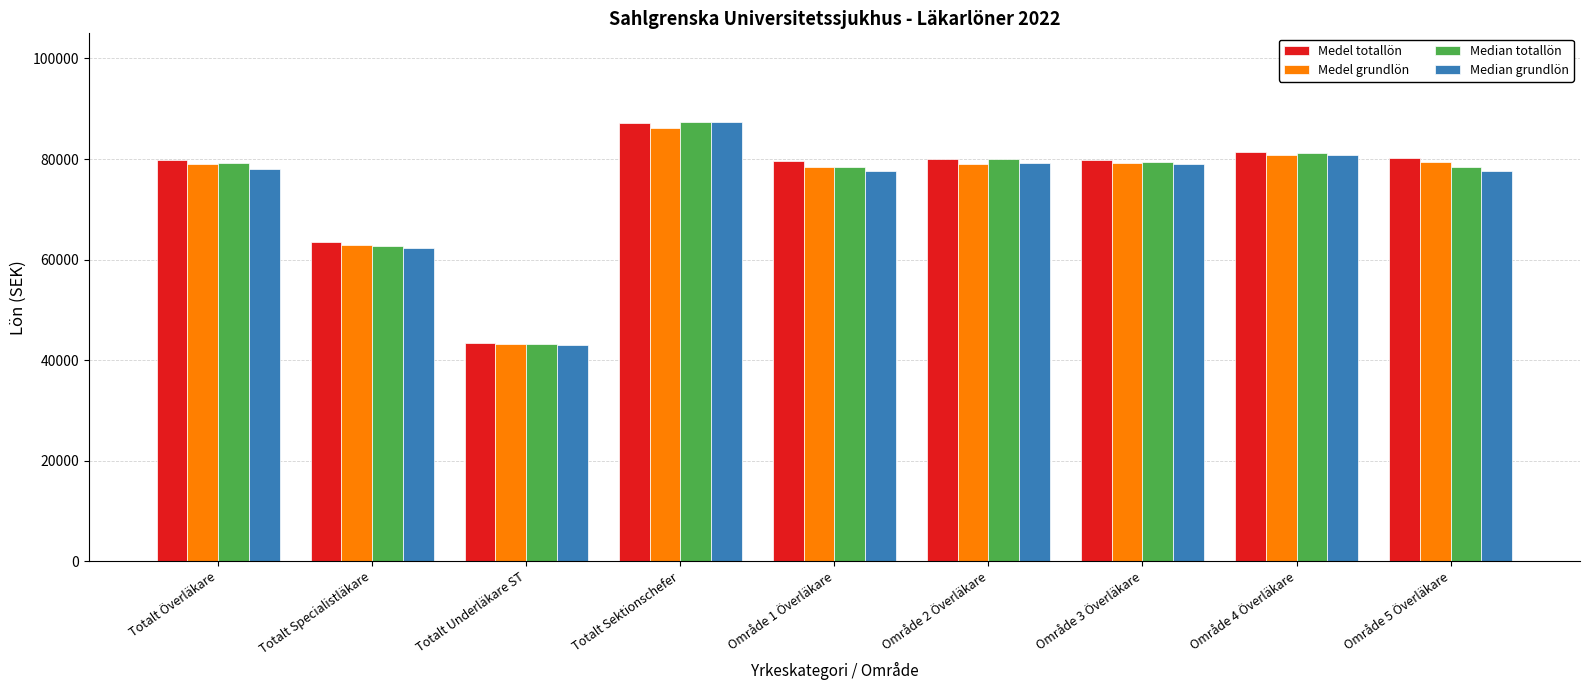

Which series has the widest spread of values?

Median grundlön